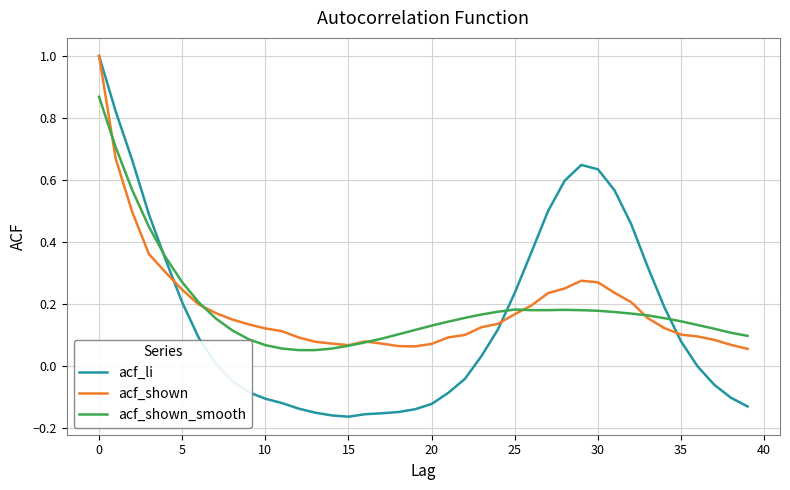

What is the highest value of the acf_shown series?

1.0